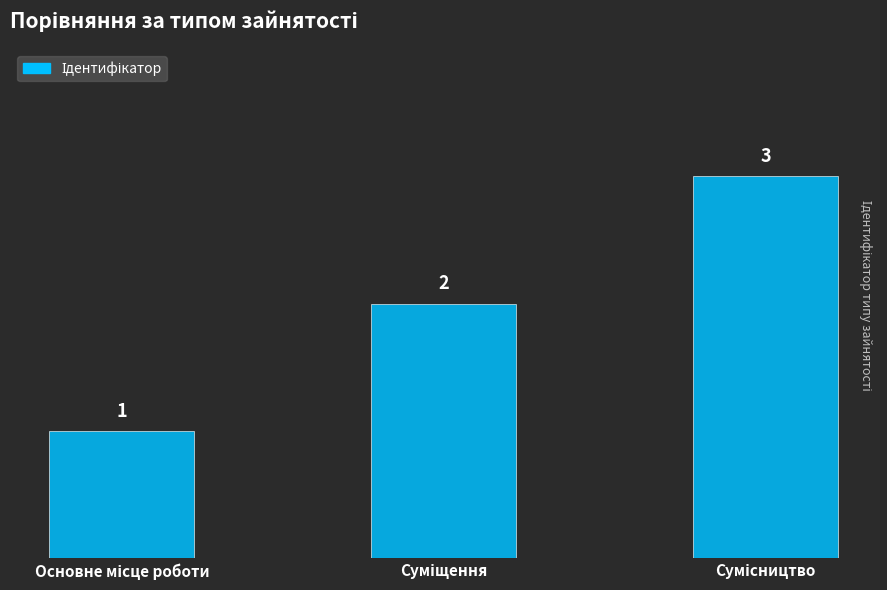

Are the bars grouped side by side (vs. stacked)?

No